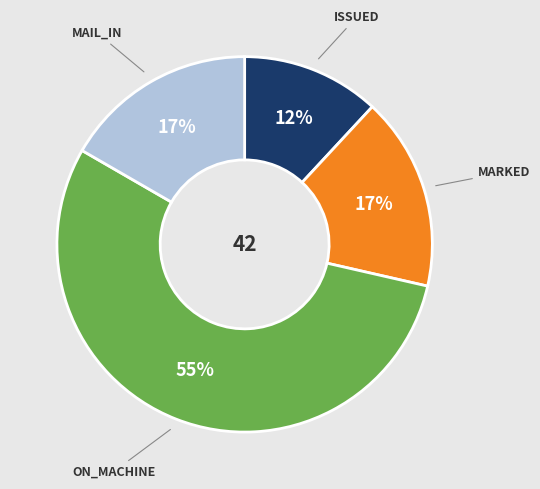

Which slice is the smallest?

ISSUED